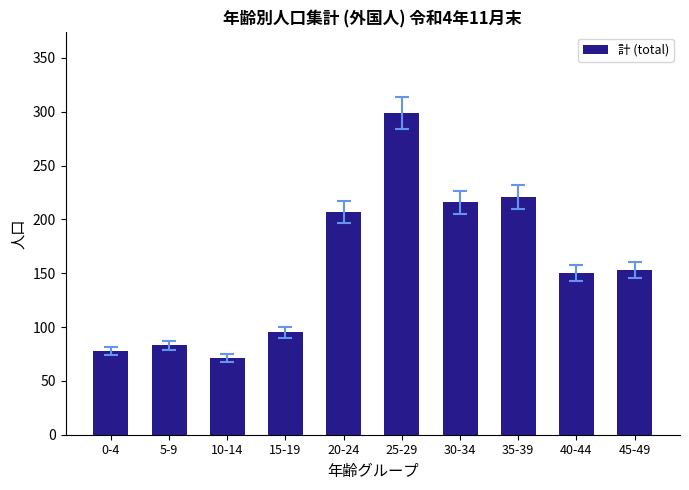

True or false: the data shows 133 at 5-9.

False